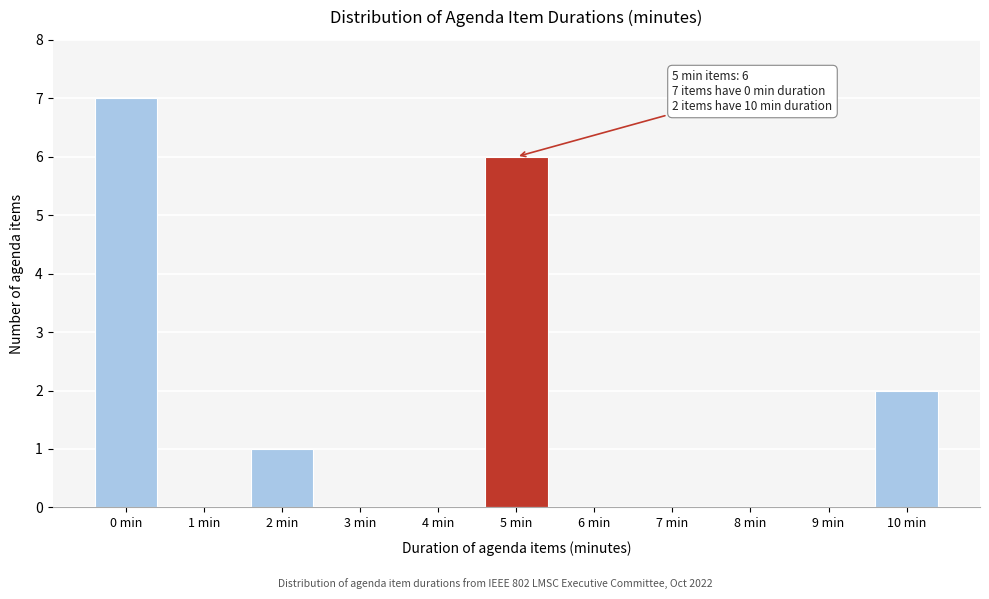

Over which range of the x-axis is the bar tallest?

-0.5 to 0.5